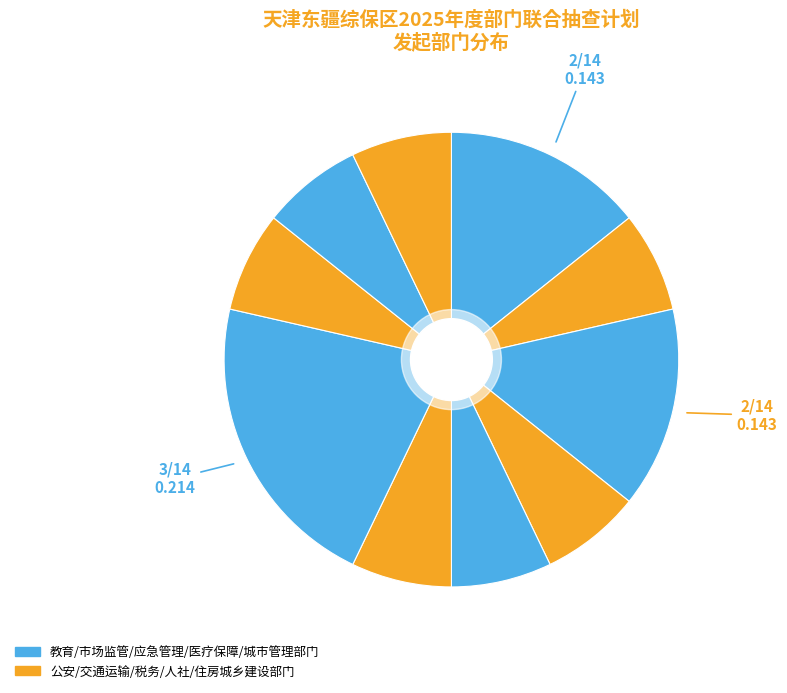

Which category has the smallest portion of the pie?

公安部门